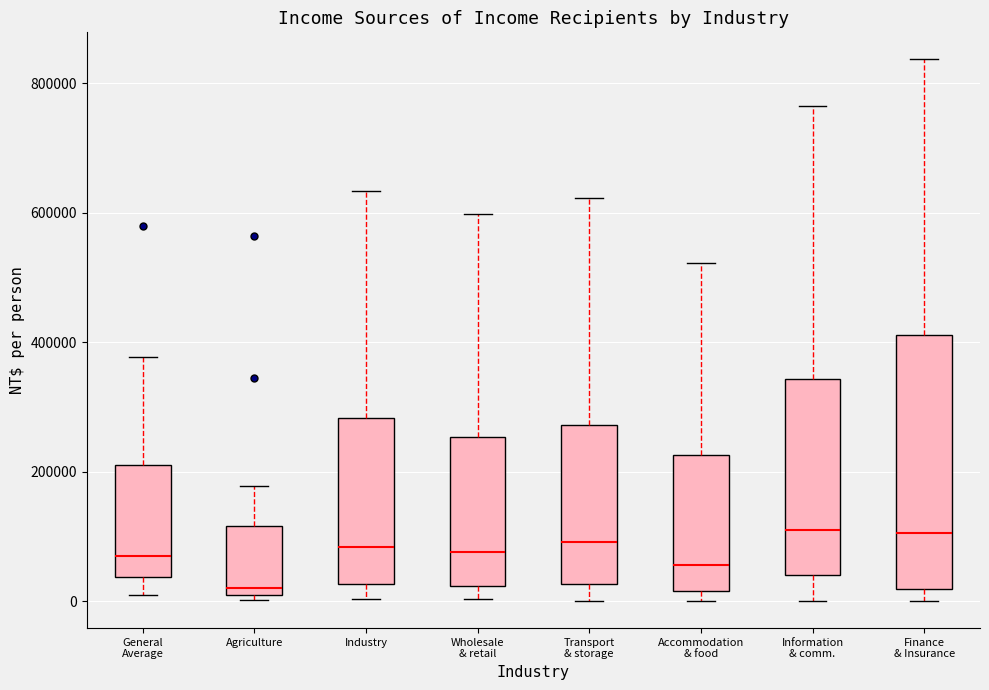

Reading left to right, transcribe this box plot: for each box, give where its median line is, the range the box spans, and where its two whiskers end, as read against the y-axis. The values are not printed on the chart, so give them approximately, as read against the axis.

General Average: median 80000, box 40000 to 220000, whiskers 0 to 380000
Agriculture: median 20000, box 0 to 120000, whiskers 0 (just below the box's lower edge) to 180000
Industry: median 80000, box 20000 to 280000, whiskers 0 to 640000
Wholesale & retail: median 80000, box 20000 to 260000, whiskers 0 to 600000
Transport & storage: median 100000, box 20000 to 280000, whiskers 0 to 620000
Accommodation & food: median 60000, box 20000 to 220000, whiskers 0 to 520000
Information & comm.: median 120000, box 40000 to 340000, whiskers 0 to 760000
Finance & Insurance: median 100000, box 20000 to 420000, whiskers 0 to 840000